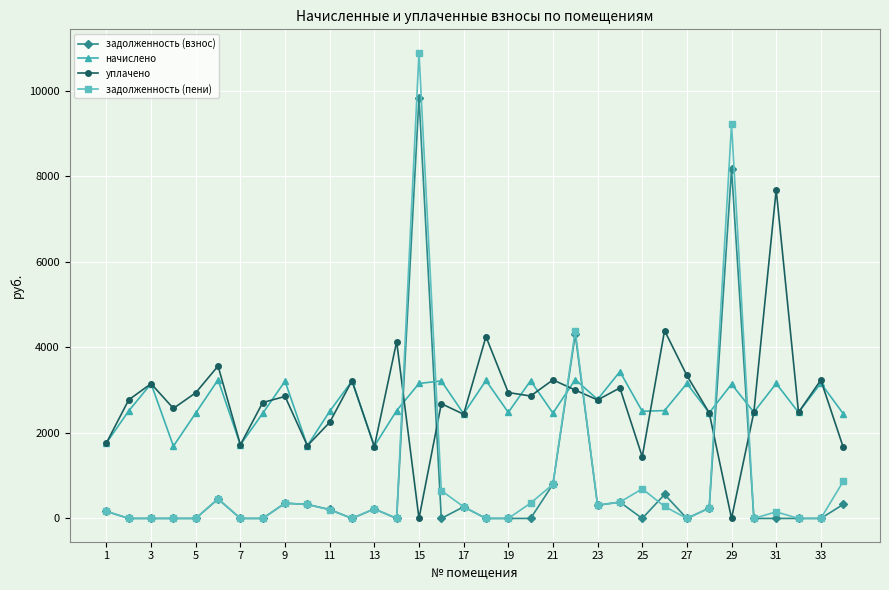

What is the value of the уплачено point at the 2nd from the left?

2772.0